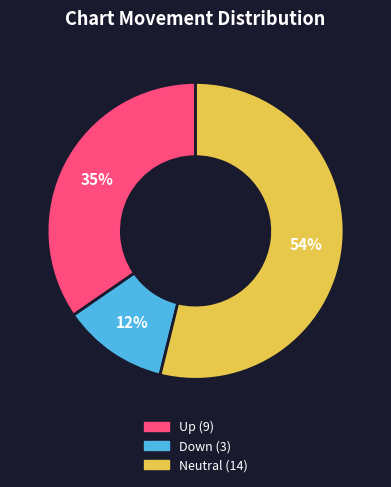

To the nearest percent, what is the average slice percentage?

33%